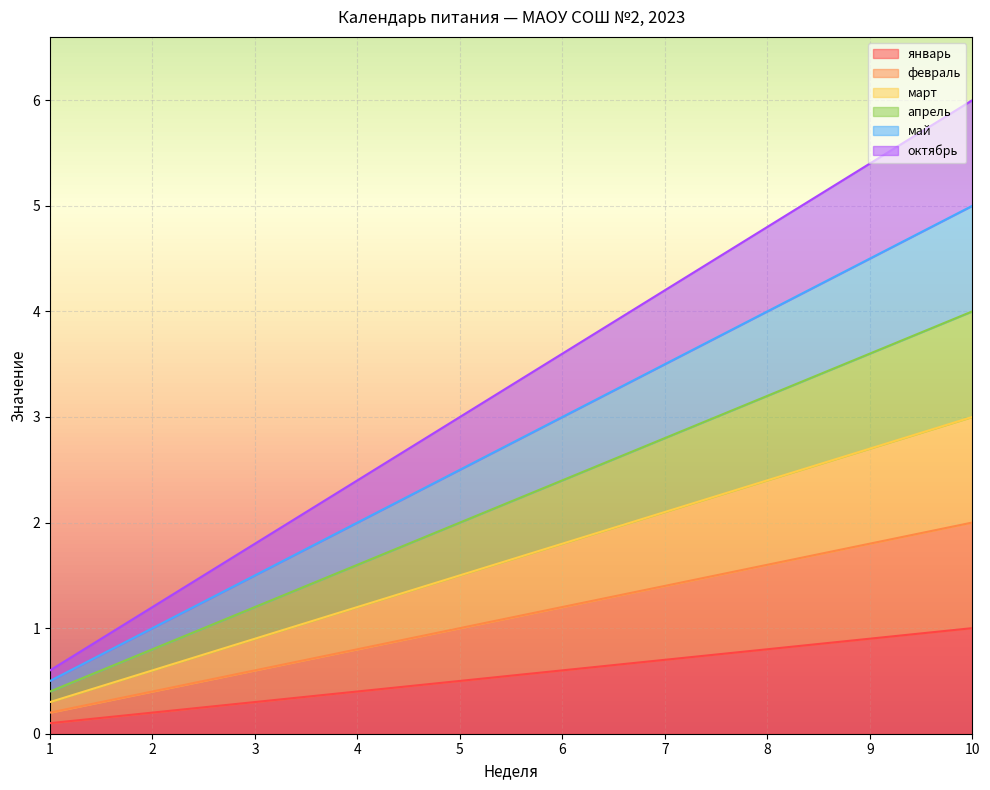

True or false: май and апрель cross at least once.

False